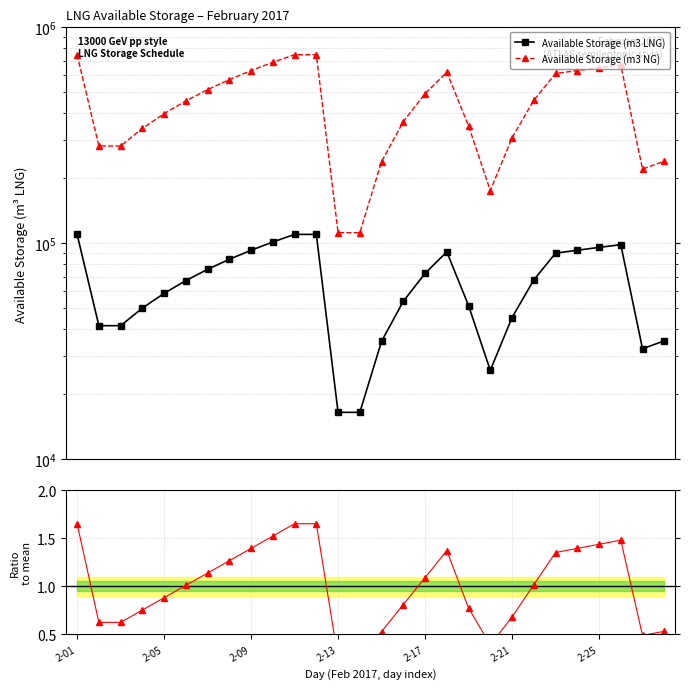

How many categories are shown in the chart?

28